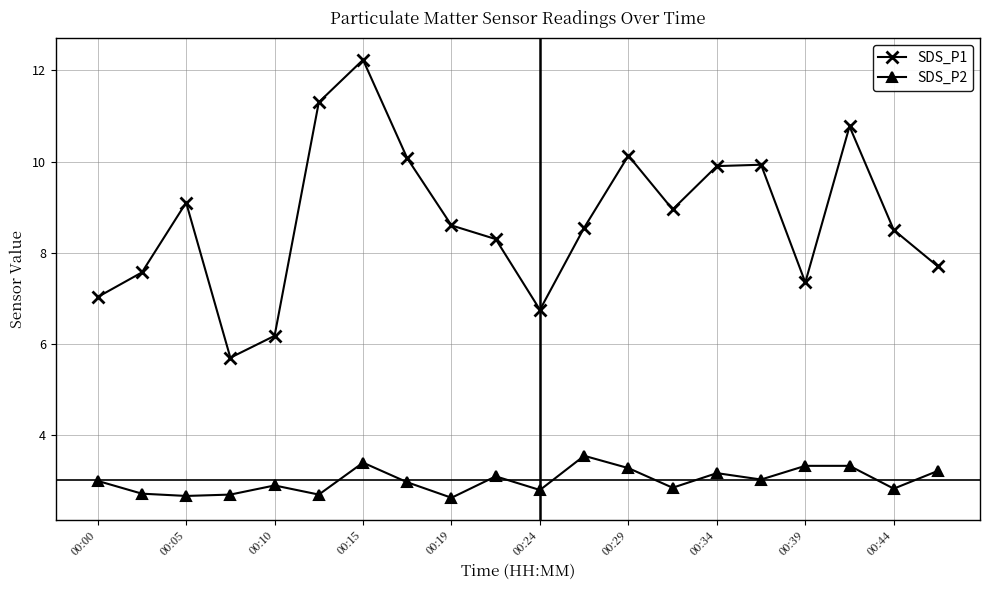

List the series in order of their peak value, lowest first.

SDS_P2, SDS_P1